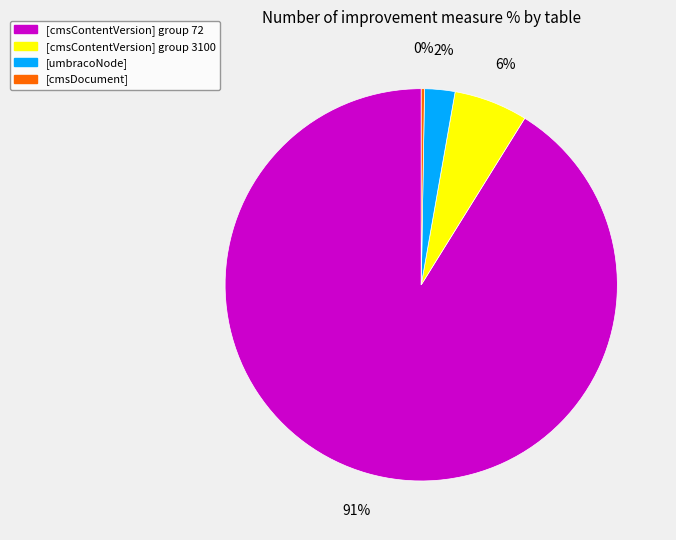

To the nearest percent, what is the average slice percentage?

25%